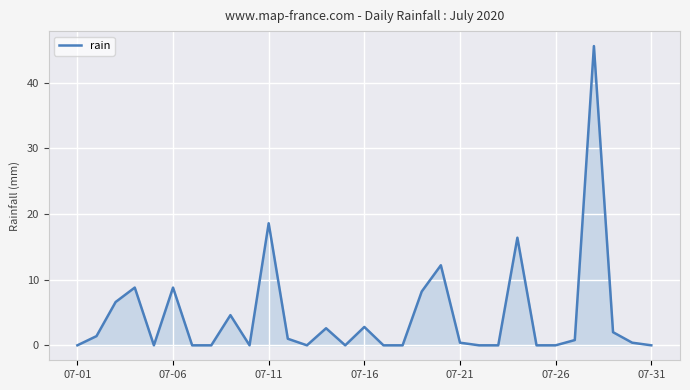

What is the greatest value displayed?

45.6